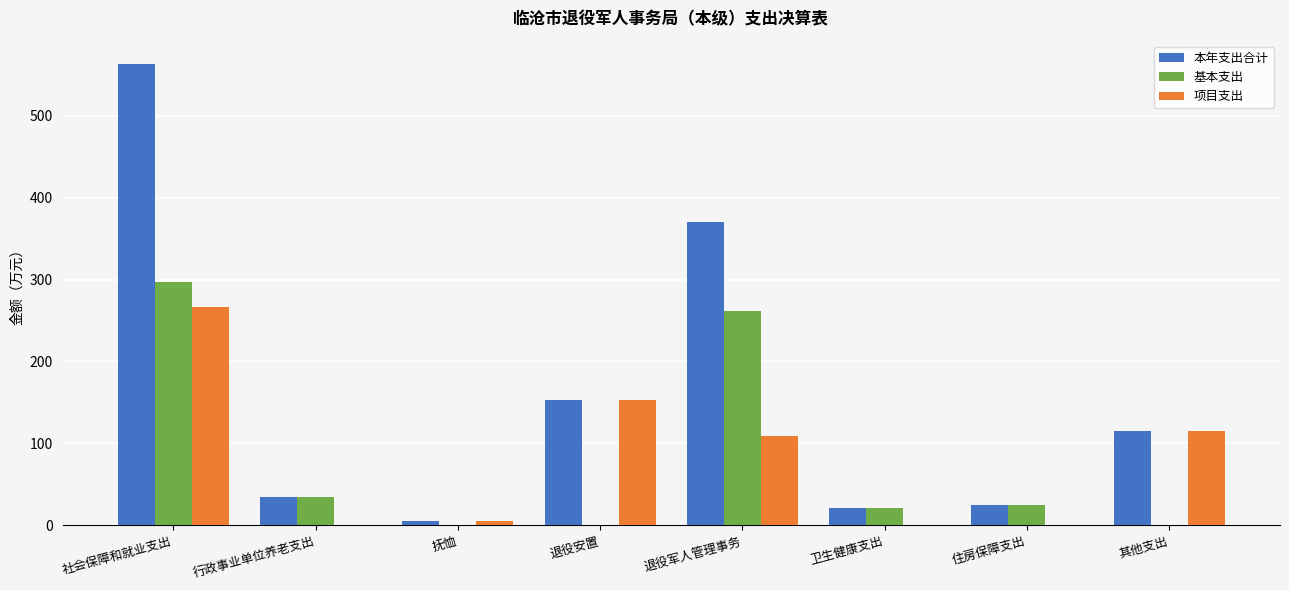

Is the value of 本年支出合计 at 退役军人管理事务 greater than the value of 项目支出 at 行政事业单位养老支出?

Yes